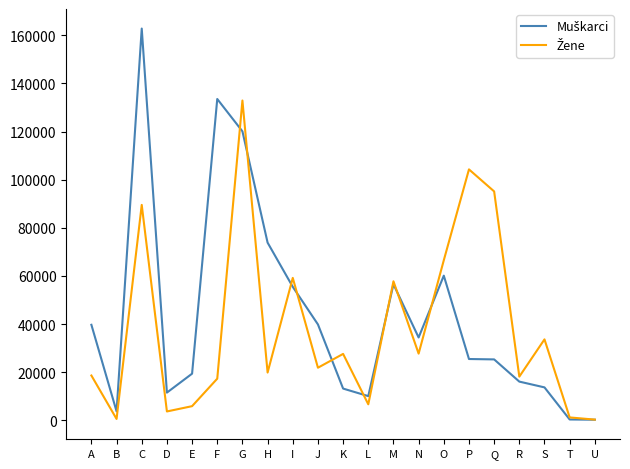

What is the greatest value displayed?

162833